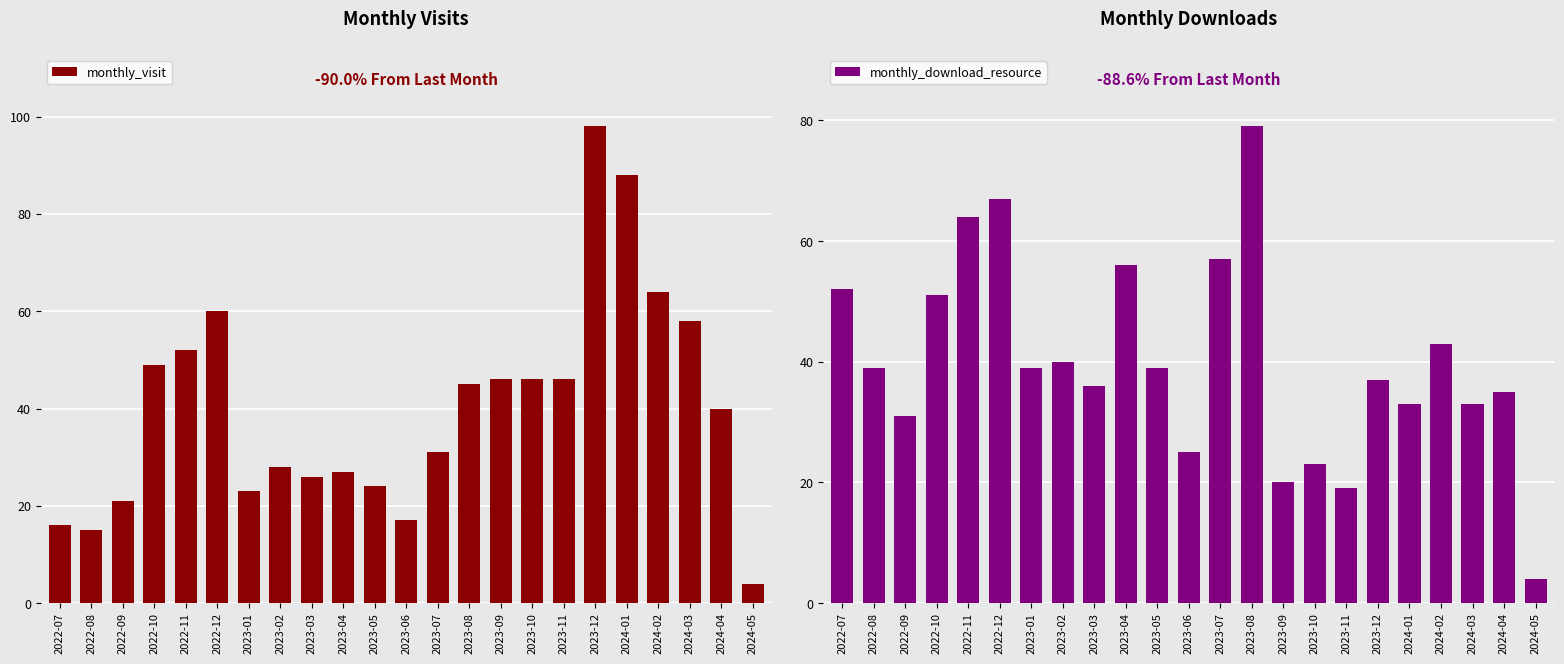

Reading left to right, extract all data points from this chart.

monthly_visit: 2022-07=16	2022-08=15	2022-09=21	2022-10=49	2022-11=52	2022-12=60	2023-01=23	2023-02=28	2023-03=26	2023-04=27	2023-05=24	2023-06=17	2023-07=31	2023-08=45	2023-09=46	2023-10=46	2023-11=46	2023-12=98	2024-01=88	2024-02=64	2024-03=58	2024-04=40	2024-05=4
monthly_download_resource: 2022-07=52	2022-08=39	2022-09=31	2022-10=51	2022-11=64	2022-12=67	2023-01=39	2023-02=40	2023-03=36	2023-04=56	2023-05=39	2023-06=25	2023-07=57	2023-08=79	2023-09=20	2023-10=23	2023-11=19	2023-12=37	2024-01=33	2024-02=43	2024-03=33	2024-04=35	2024-05=4